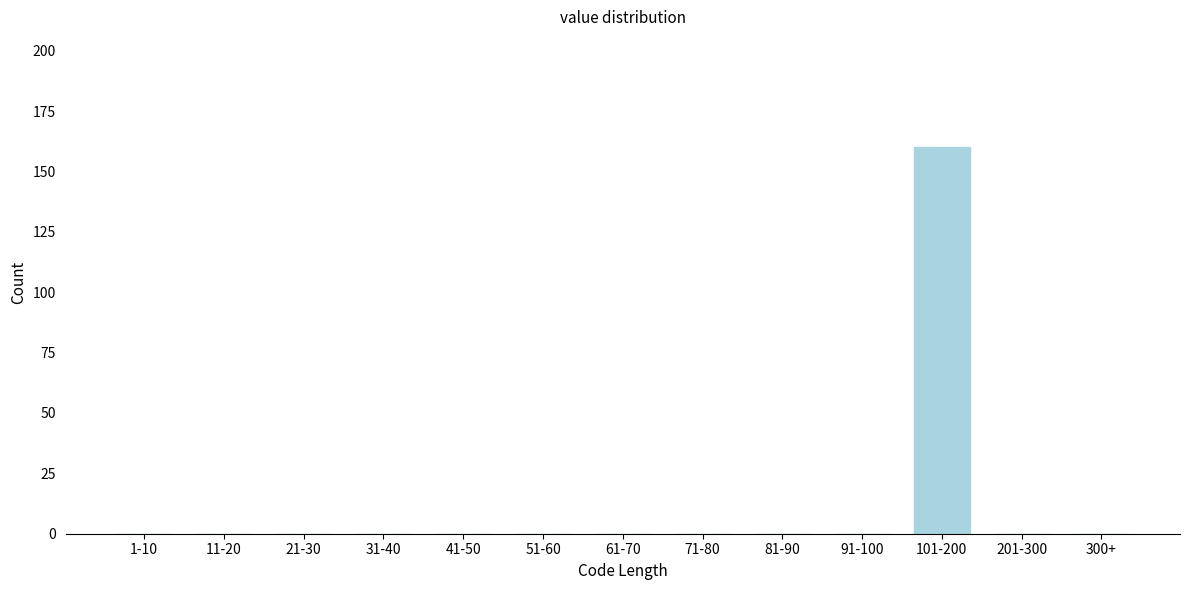

Reading right to left, extract all data points from this chart.

300+=0	201-300=0	101-200=160	91-100=0	81-90=0	71-80=0	61-70=0	51-60=0	41-50=0	31-40=0	21-30=0	11-20=0	1-10=0